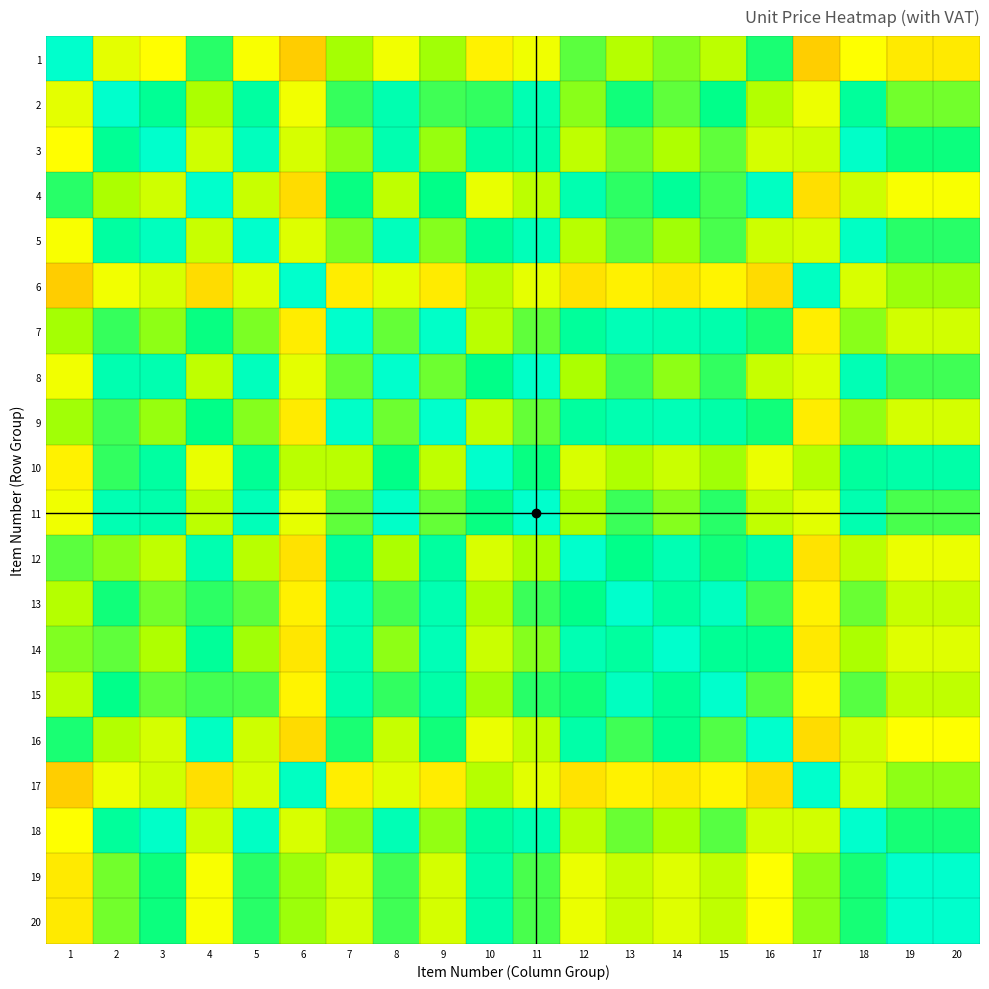

What is the total value across all series at 6?

12.3